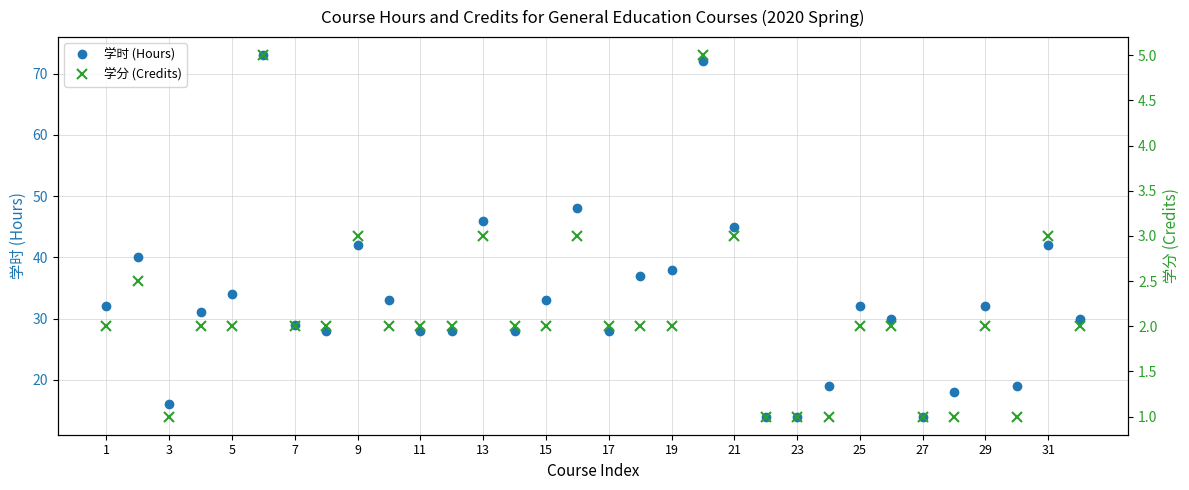

Count the number of data series in this chart.

2